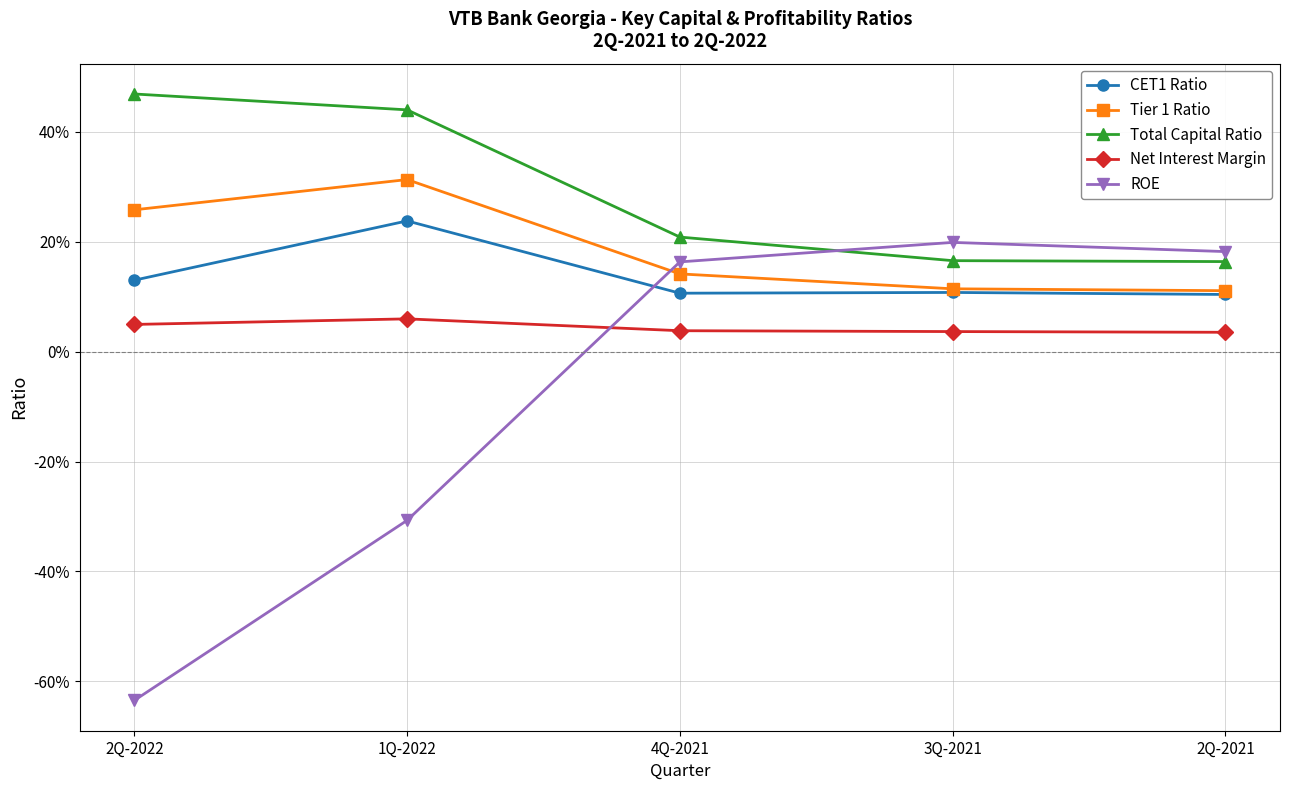

Which series changed the most between 4Q-2021 and 3Q-2021?

Total Capital Ratio